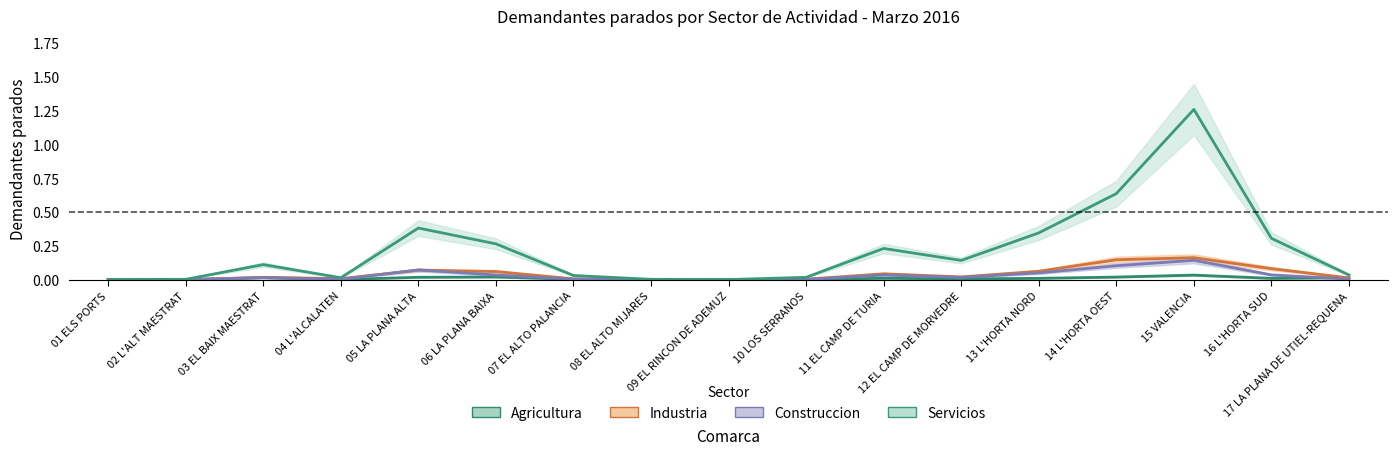

Reading left to right, transcribe all the data shown in this chart.

Agricultura: 01 ELS PORTS=0.0	02 L'ALT MAESTRAT=0.0	03 EL BAIX MAESTRAT=0.0	04 L'ALCALATEN=0.0	05 LA PLANA ALTA=0.0	06 LA PLANA BAIXA=0.0	07 EL ALTO PALANCIA=0.0	08 EL ALTO MIJARES=0.0	09 EL RINCON DE ADEMUZ=0.0	10 LOS SERRANOS=0.0	11 EL CAMP DE TURIA=0.0	12 EL CAMP DE MORVEDRE=0.0	13 L'HORTA NORD=0.0	14 L'HORTA OEST=0.0	15 VALENCIA=0.0	16 L'HORTA SUD=0.0	17 LA PLANA DE UTIEL-REQUENA=0.0
Industria: 01 ELS PORTS=0.0	02 L'ALT MAESTRAT=0.0	03 EL BAIX MAESTRAT=0.0	04 L'ALCALATEN=0.0	05 LA PLANA ALTA=0.1	06 LA PLANA BAIXA=0.1	07 EL ALTO PALANCIA=0.0	08 EL ALTO MIJARES=0.0	09 EL RINCON DE ADEMUZ=0.0	10 LOS SERRANOS=0.0	11 EL CAMP DE TURIA=0.0	12 EL CAMP DE MORVEDRE=0.0	13 L'HORTA NORD=0.1	14 L'HORTA OEST=0.1	15 VALENCIA=0.2	16 L'HORTA SUD=0.1	17 LA PLANA DE UTIEL-REQUENA=0.0
Construccion: 01 ELS PORTS=0.0	02 L'ALT MAESTRAT=0.0	03 EL BAIX MAESTRAT=0.0	04 L'ALCALATEN=0.0	05 LA PLANA ALTA=0.1	06 LA PLANA BAIXA=0.0	07 EL ALTO PALANCIA=0.0	08 EL ALTO MIJARES=0.0	09 EL RINCON DE ADEMUZ=0.0	10 LOS SERRANOS=0.0	11 EL CAMP DE TURIA=0.0	12 EL CAMP DE MORVEDRE=0.0	13 L'HORTA NORD=0.1	14 L'HORTA OEST=0.1	15 VALENCIA=0.1	16 L'HORTA SUD=0.0	17 LA PLANA DE UTIEL-REQUENA=0.0
Servicios: 01 ELS PORTS=0.0	02 L'ALT MAESTRAT=0.0	03 EL BAIX MAESTRAT=0.1	04 L'ALCALATEN=0.0	05 LA PLANA ALTA=0.4	06 LA PLANA BAIXA=0.3	07 EL ALTO PALANCIA=0.0	08 EL ALTO MIJARES=0.0	09 EL RINCON DE ADEMUZ=0.0	10 LOS SERRANOS=0.0	11 EL CAMP DE TURIA=0.2	12 EL CAMP DE MORVEDRE=0.1	13 L'HORTA NORD=0.3	14 L'HORTA OEST=0.6	15 VALENCIA=1.3	16 L'HORTA SUD=0.3	17 LA PLANA DE UTIEL-REQUENA=0.0